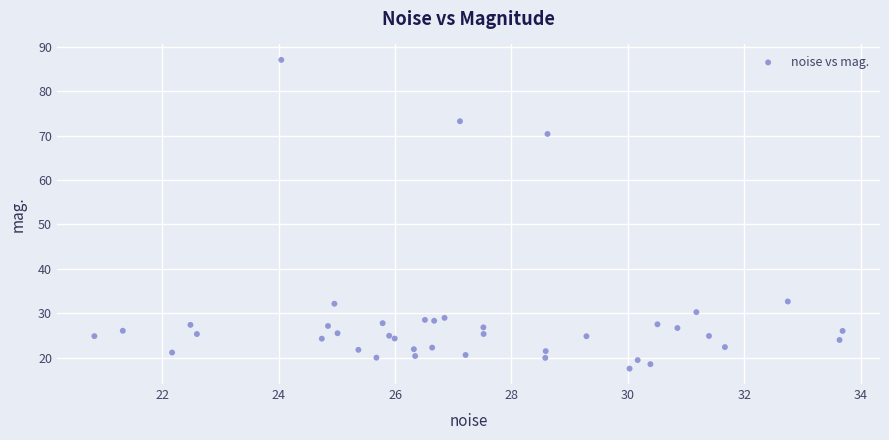

What Y value in the scatter plot is closest to 52?

70.3